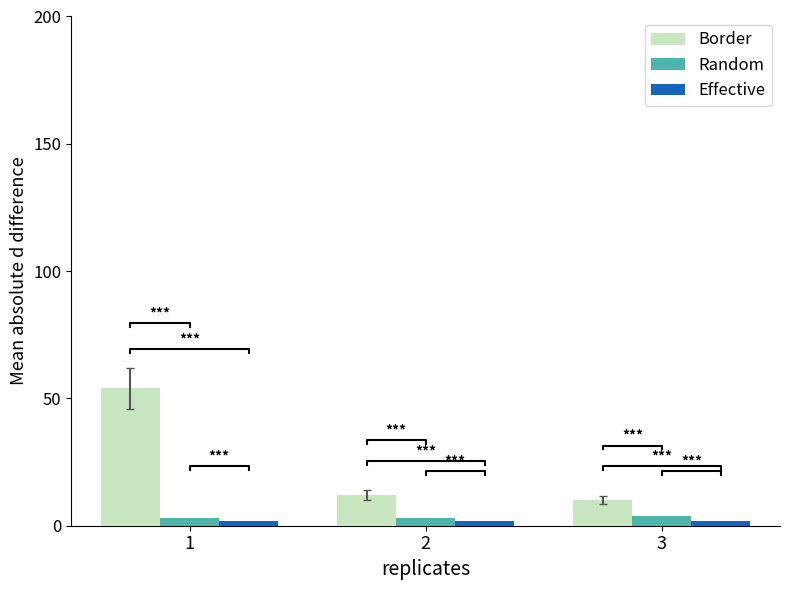

What is the difference between the highest and lowest values at 1?

52